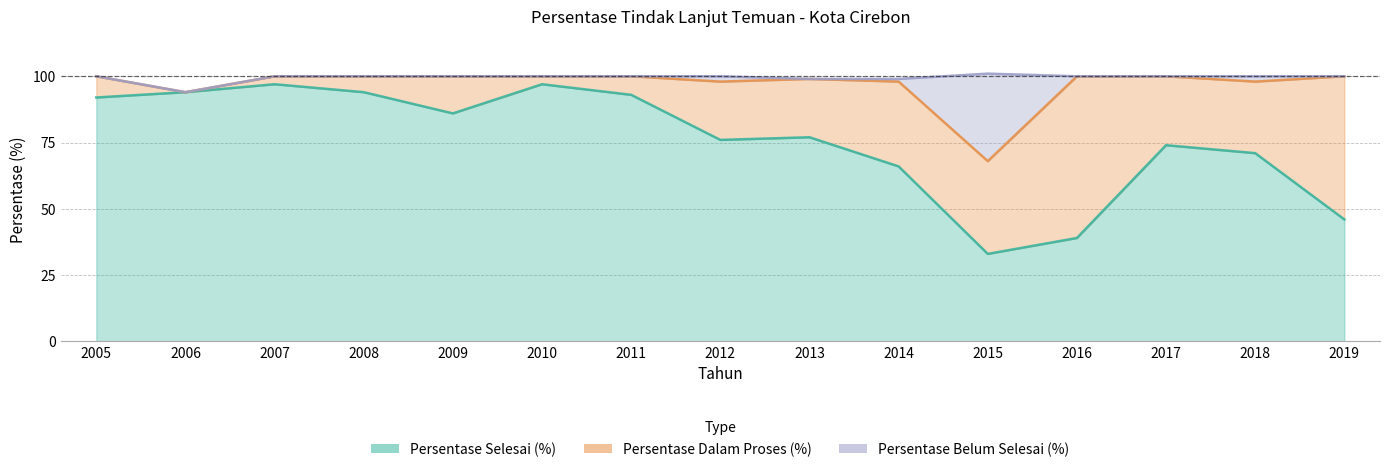

What is the difference between the maximum and minimum values in the Persentase Belum Selesai (%) series?

32